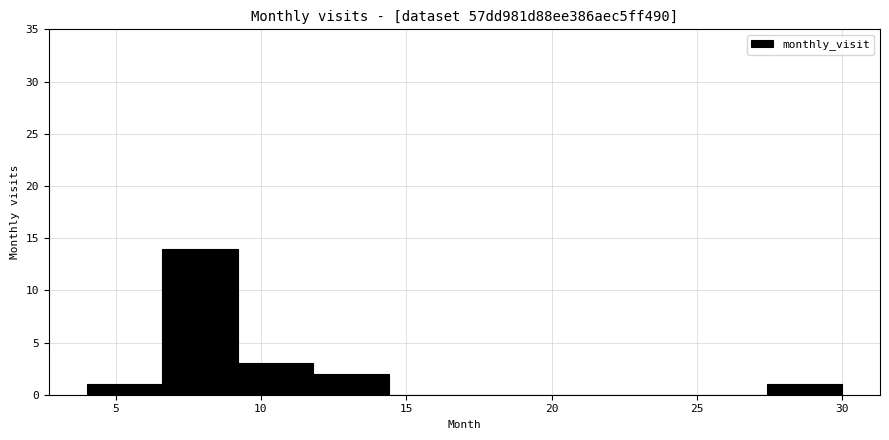

How tall is the bar that spans 9.2 to 11.8 on the x-axis? Neither the bar edges nor the heights are printed on the chart, so give them approximately, as read against the axes.

3